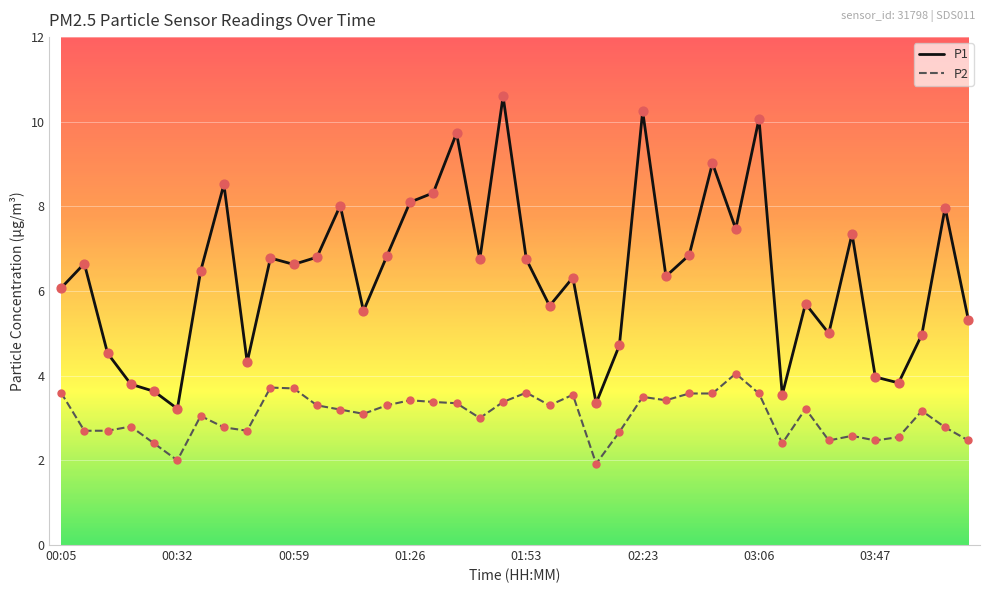

Which series has the widest spread of values?

P1